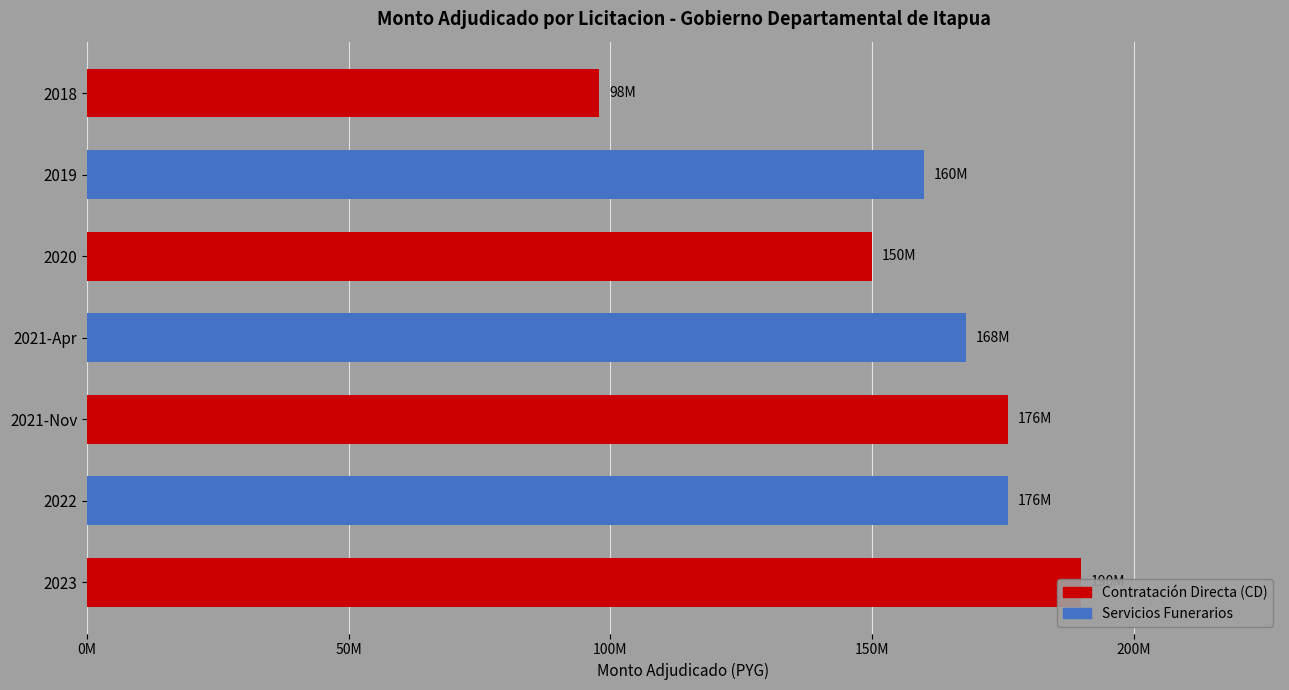

What is the value of the 6th bar from the left?

176000000